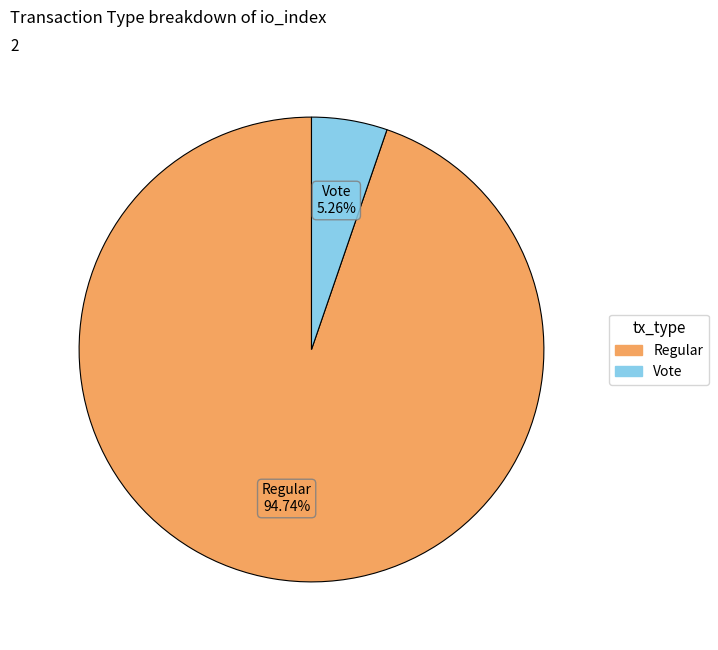

To the nearest percent, what percentage of the pie is Regular?

95%